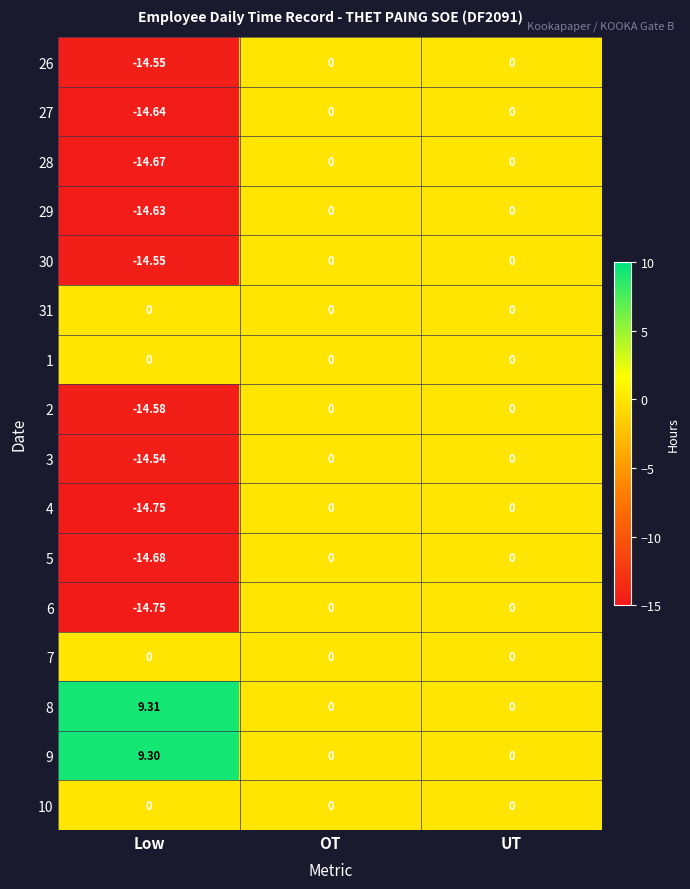

At which category does the chart reach its peak across all series?

Low